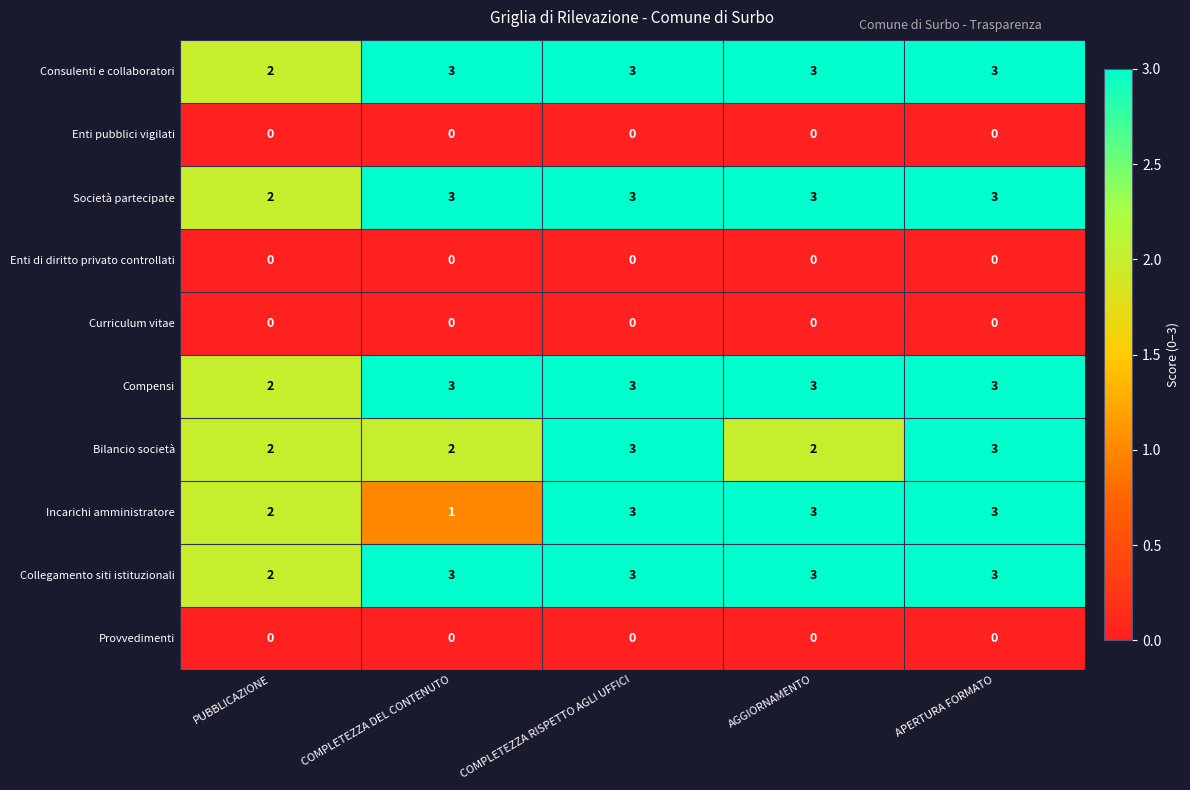

What is the difference between the highest and lowest values at PUBBLICAZIONE?

2